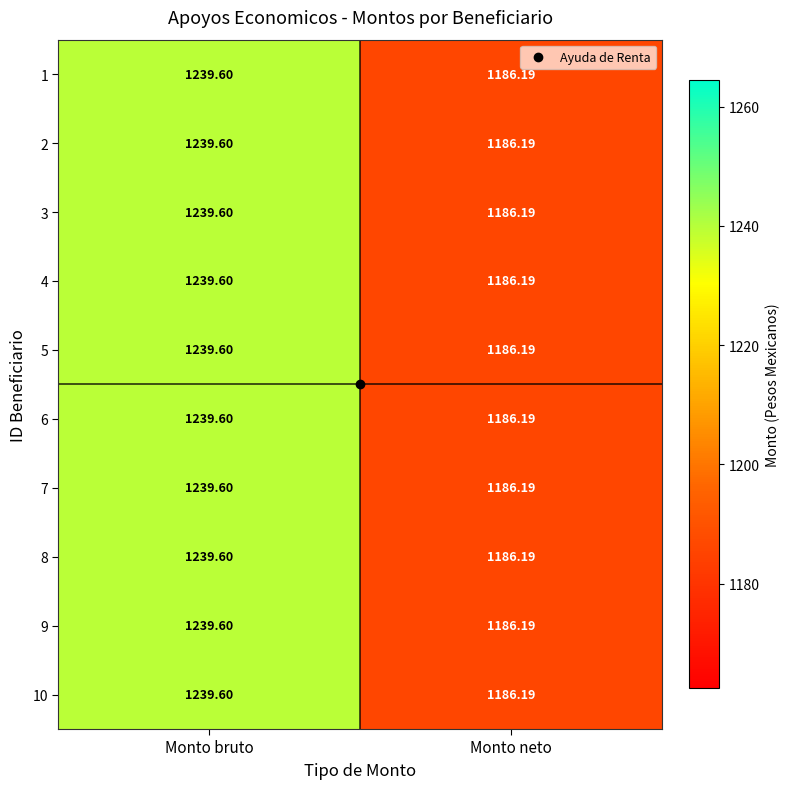

At which category is the sum across all series the highest?

Monto bruto